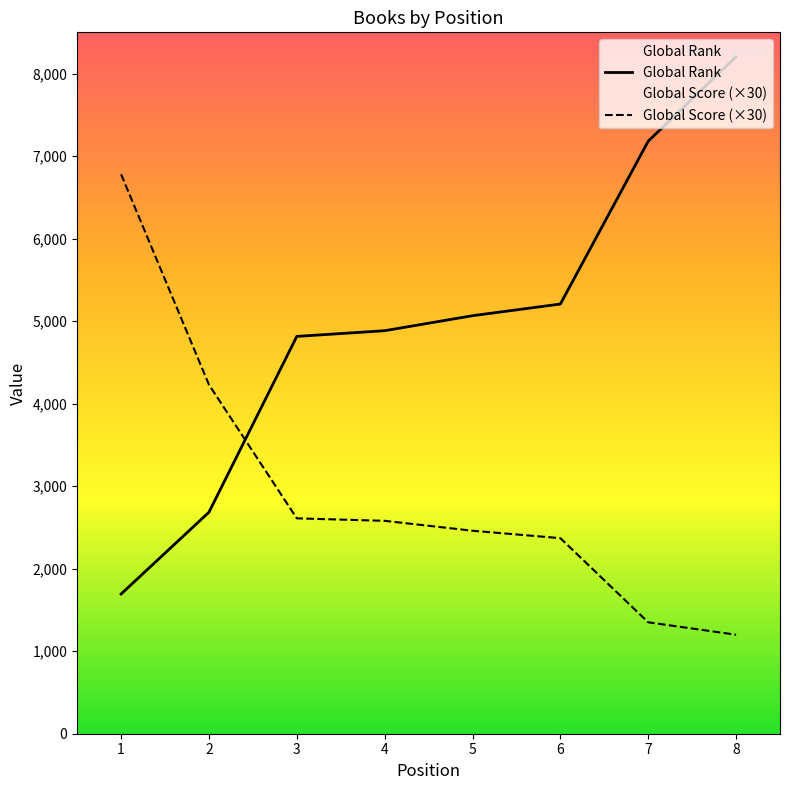

At which label is Global Rank closest to 4949?

4